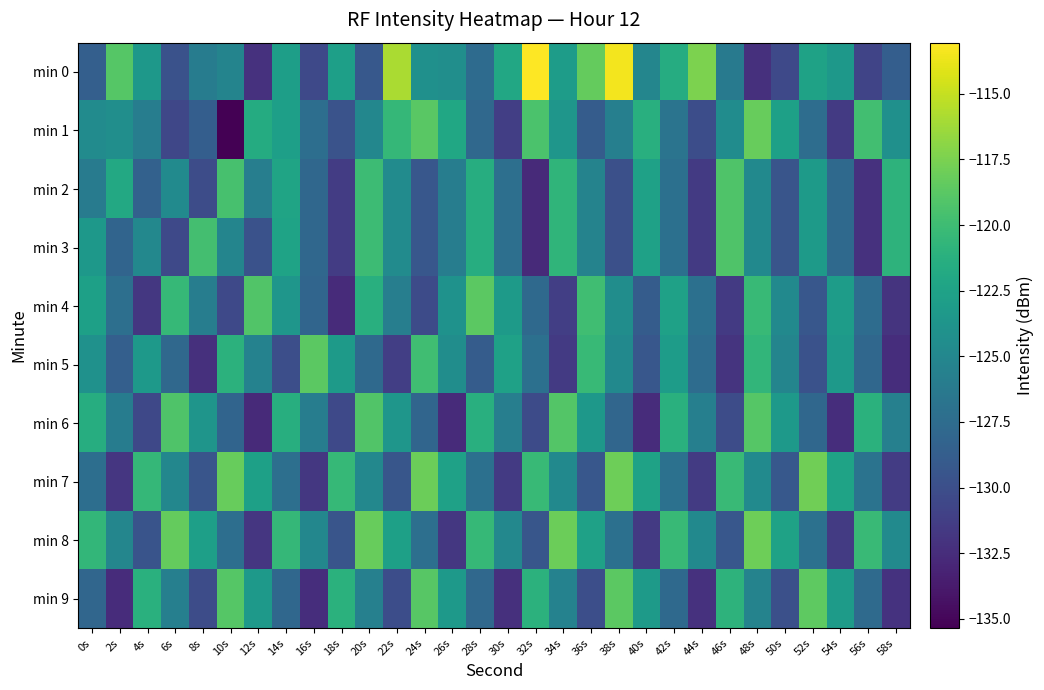

Which label corresponds to the largest value in the chart?

32s